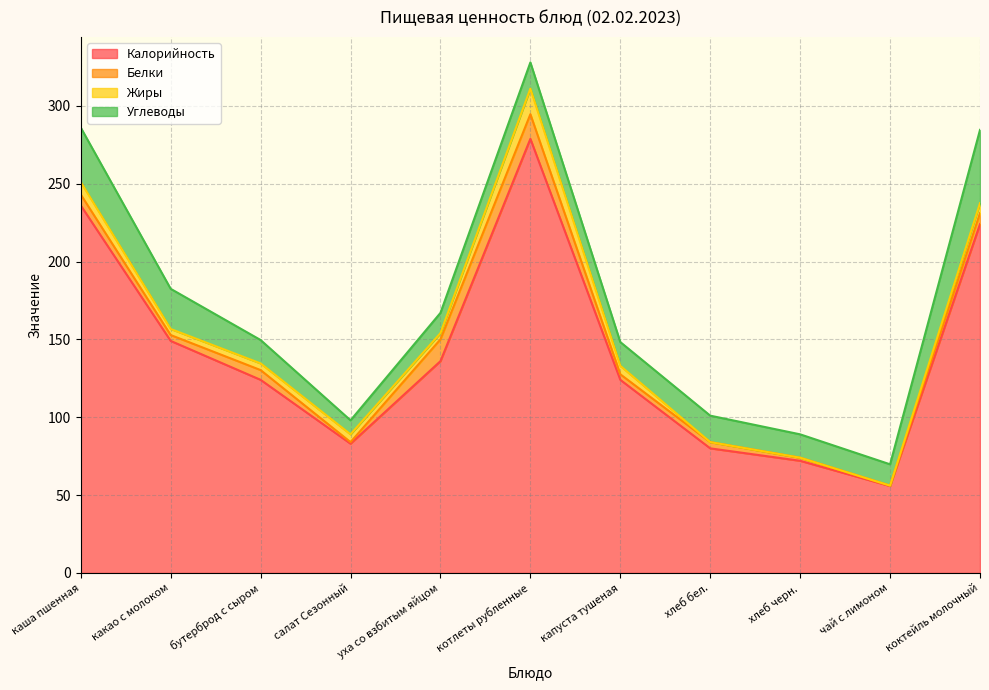

What is the sum of all Белки values?

64.7